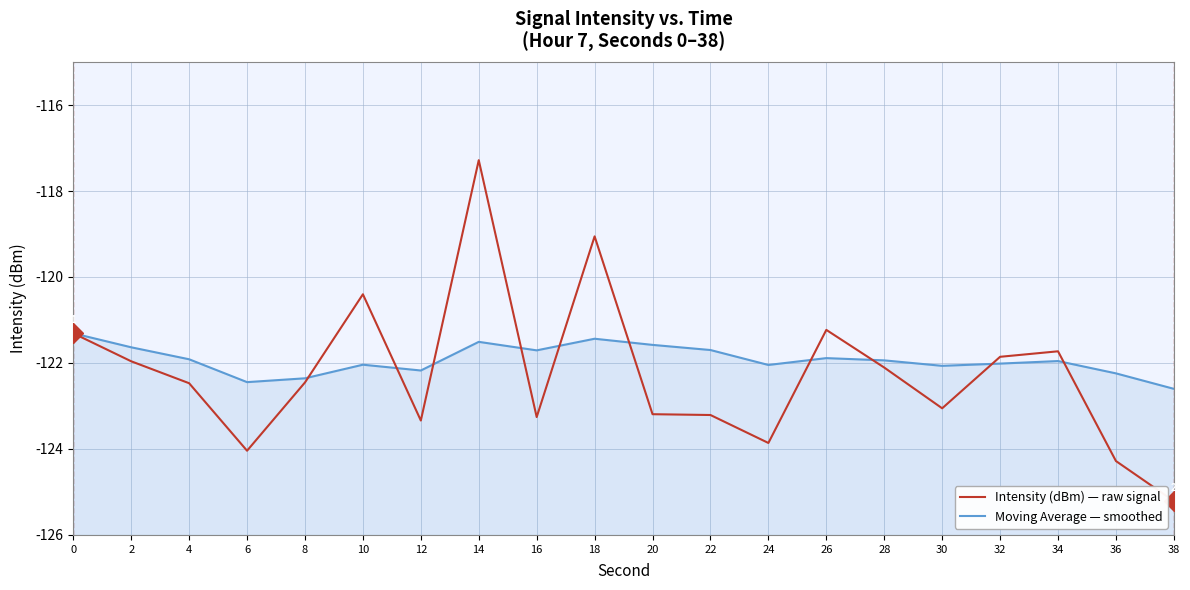

What is the maximum value shown in the chart?

-117.3